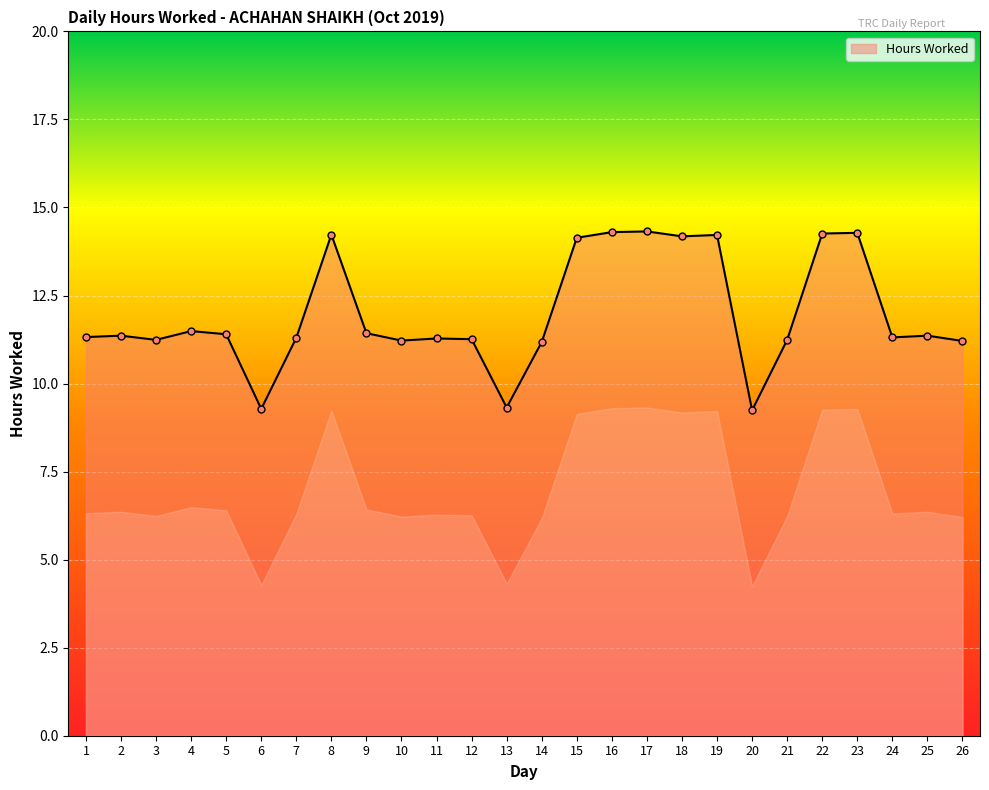

What is the change in value from 9 to 16?

+2.9